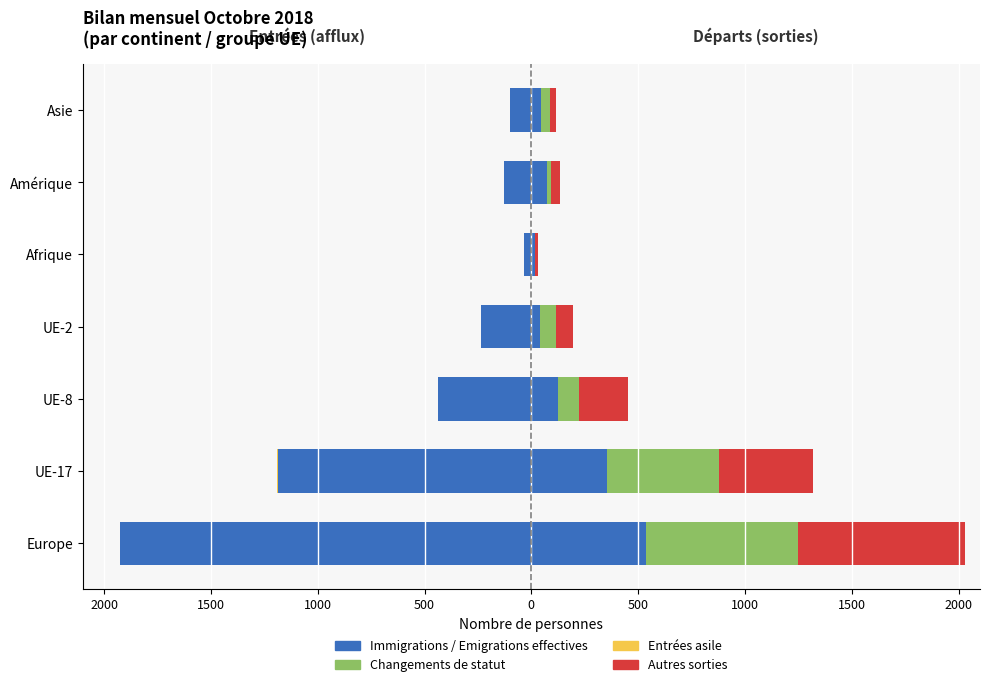

What is the difference between the maximum and minimum values in the Changements de statut (S) series?

710.0